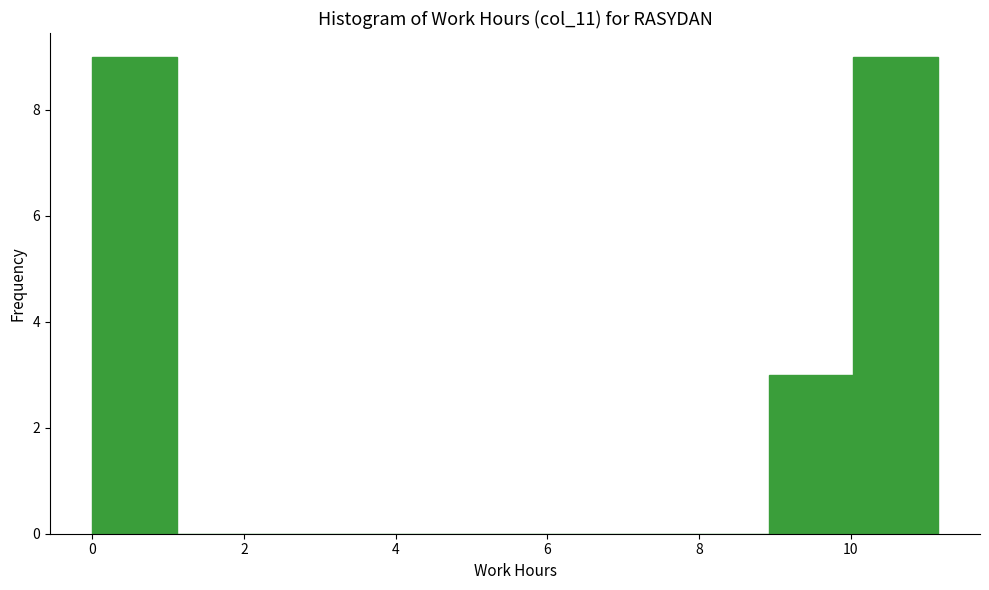

How tall is the bar that spans 10.0 to 11.2 on the x-axis? Neither the bar edges nor the heights are printed on the chart, so give them approximately, as read against the axes.

9